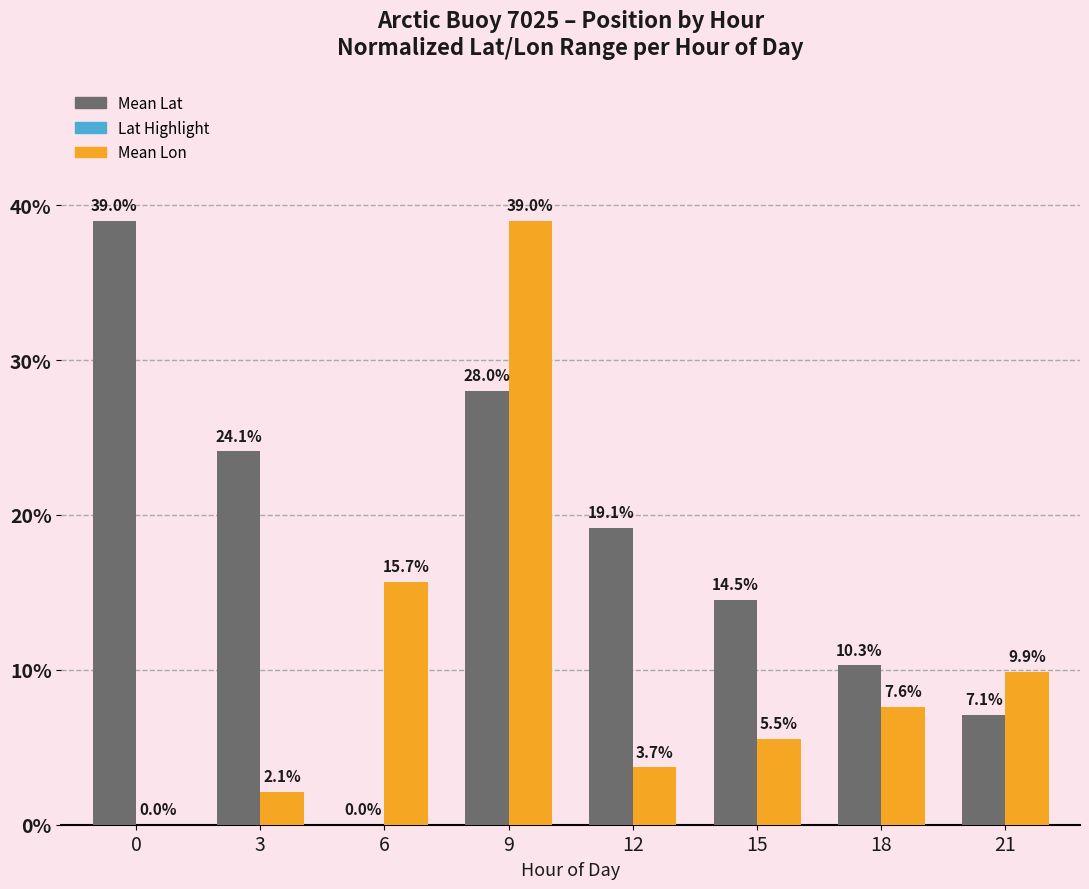

What is the greatest value displayed?

39.0